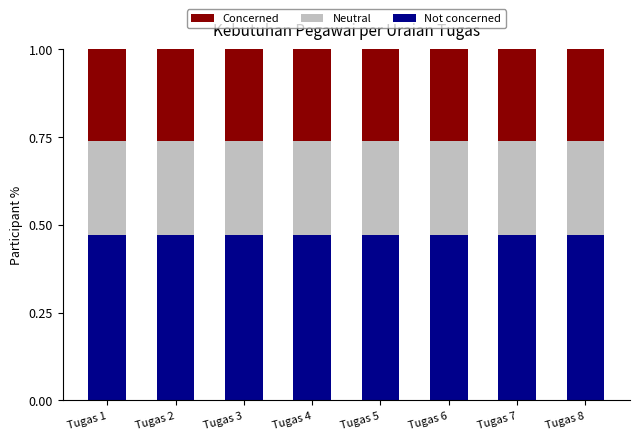

What is the total value across all series at Tugas 6?

1.0